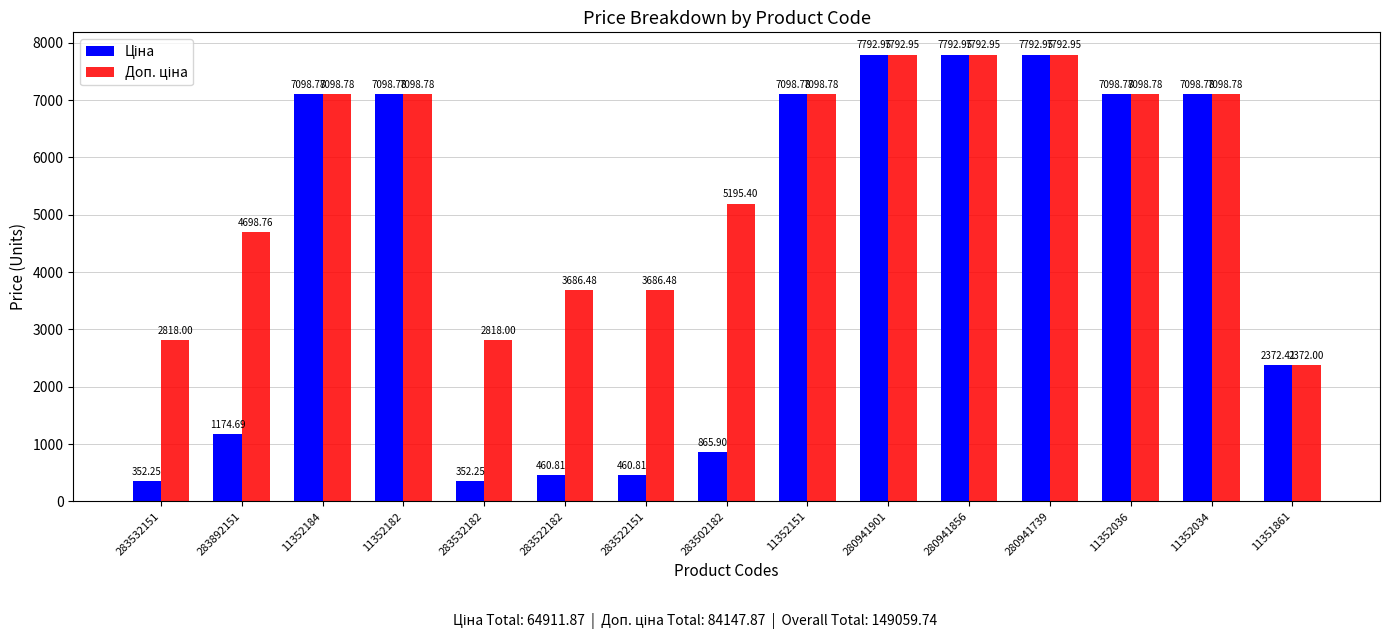

Count the number of data series in this chart.

2